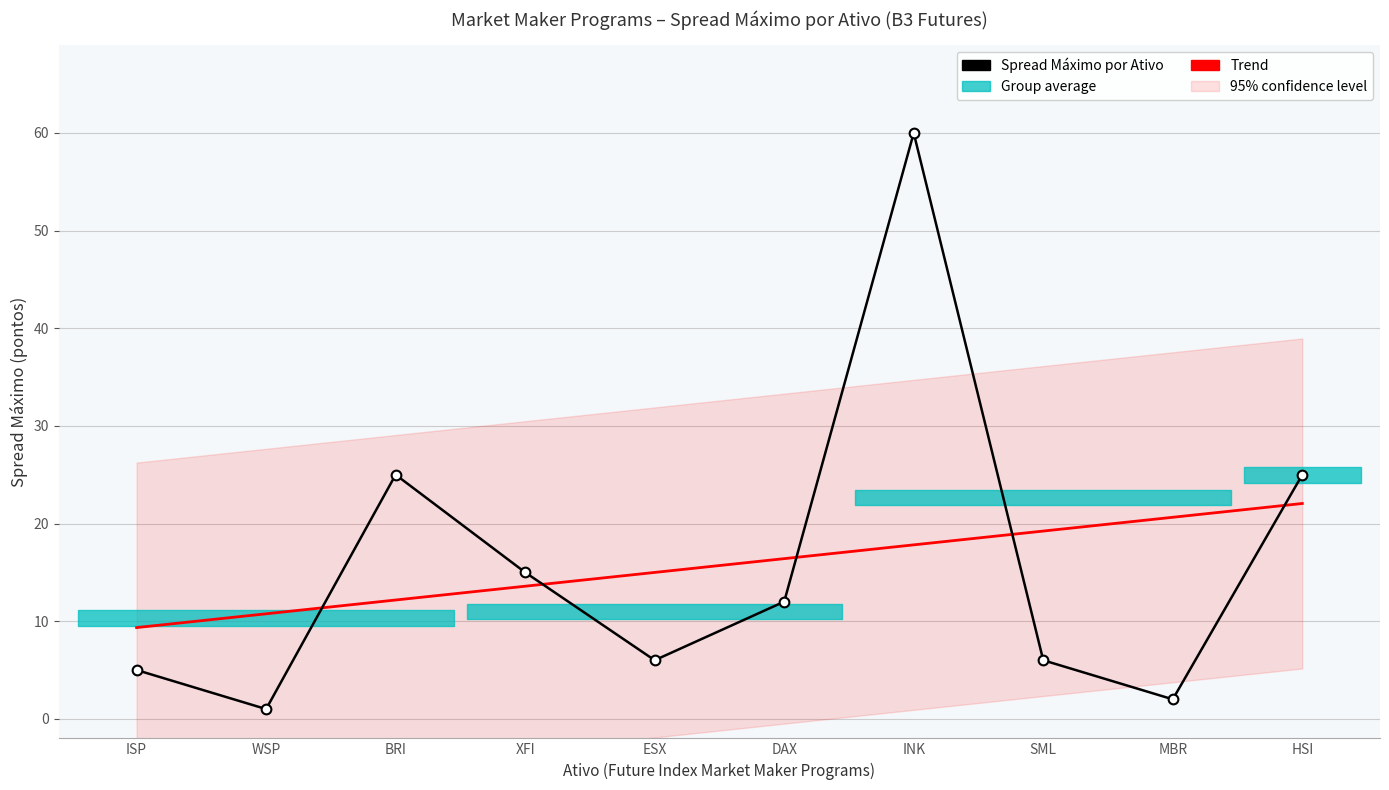

At how many categories does at least one series exceed 44?

1